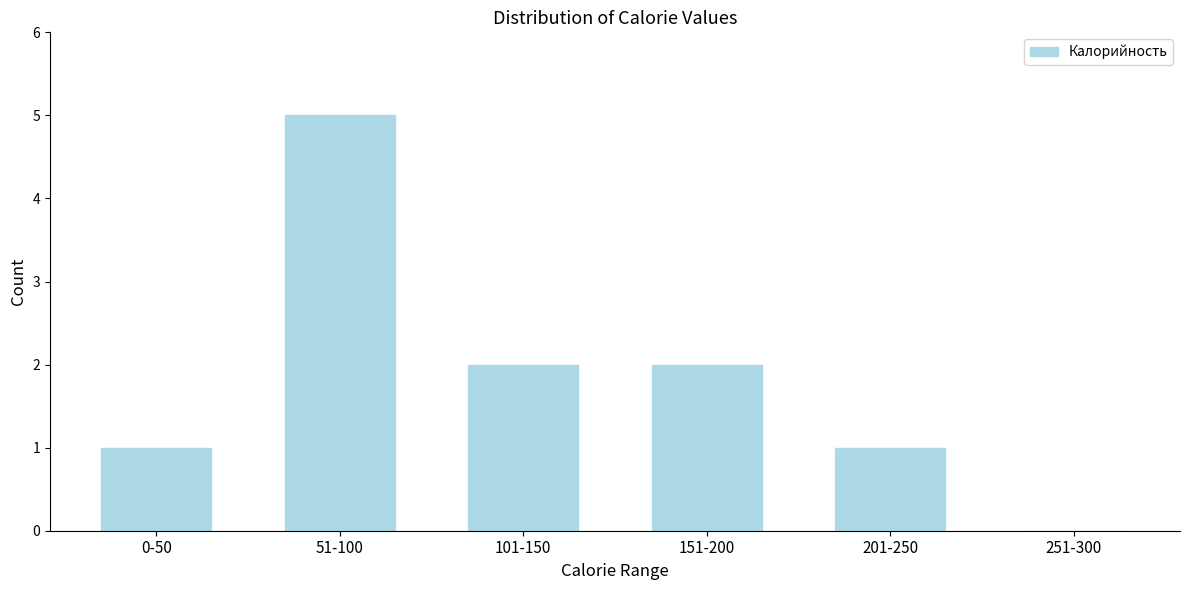

Reading left to right, what are all the values shown in this chart?

0-50=1	51-100=5	101-150=2	151-200=2	201-250=1	251-300=0